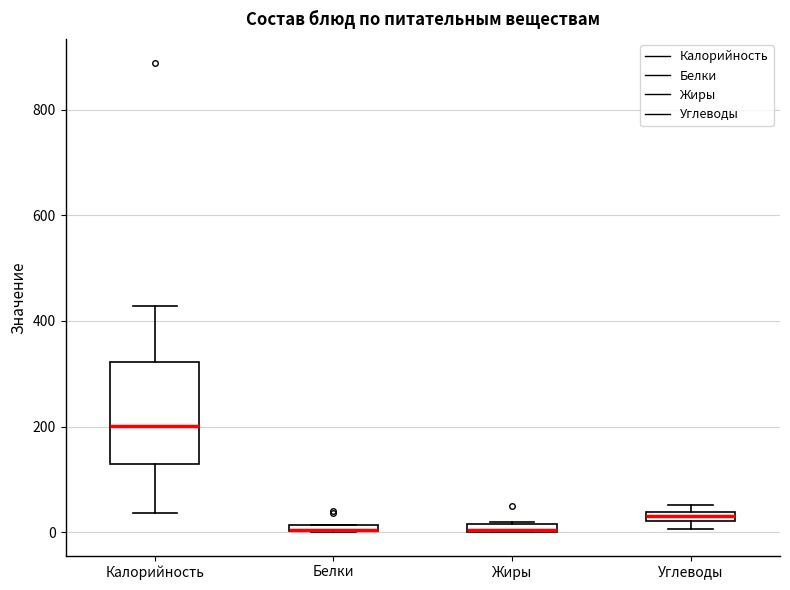

Where is the upper edge of the box for Калорийность on the y-axis? The values are not printed on the chart, so give them approximately, as read against the axis.

320